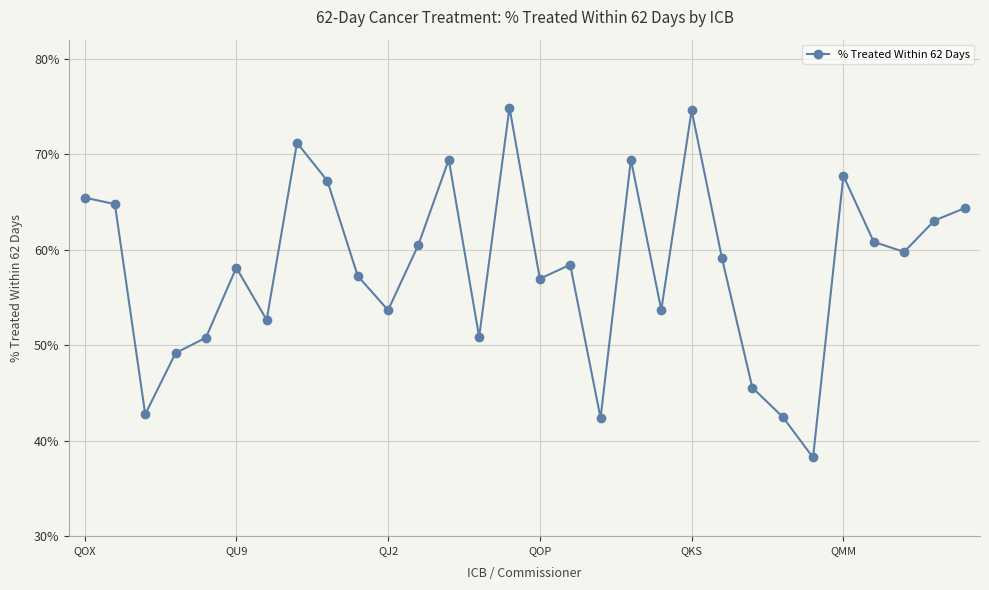

Does the chart have visible grid lines?

Yes